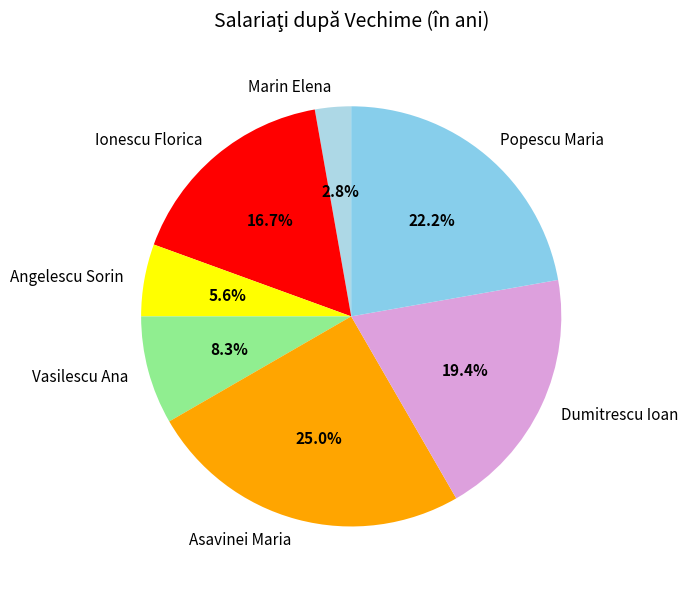

Is Asavinei Maria the majority of the pie?

No